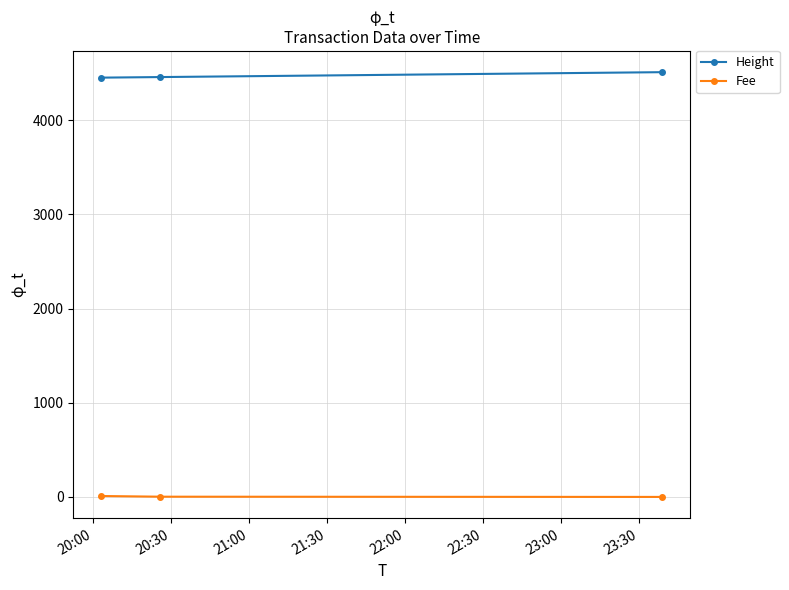

How many lines are shown in the chart?

2